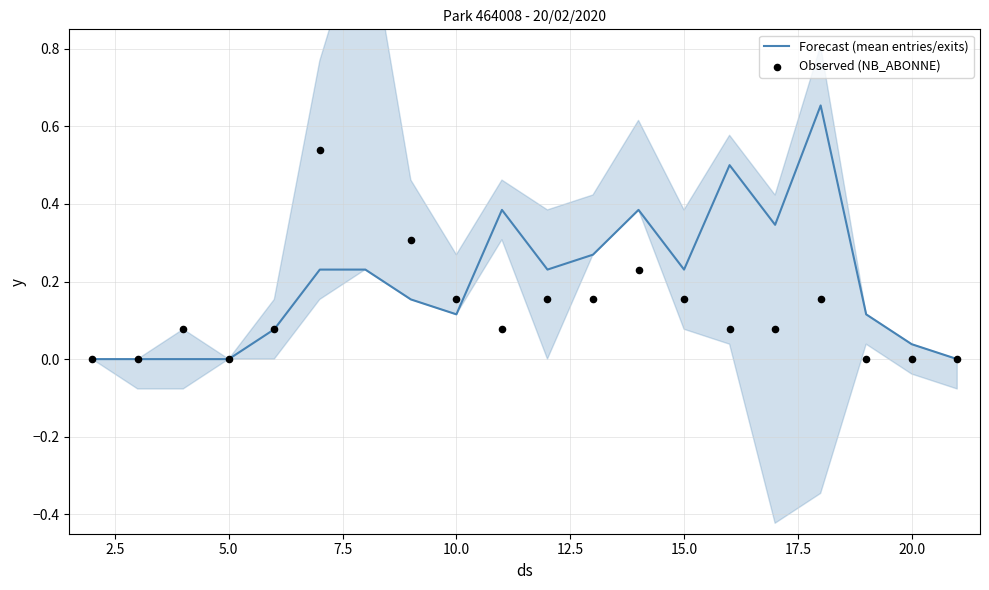

The Forecast (mean entries/exits) series shows 0.4 at 5.0. True or false?

False